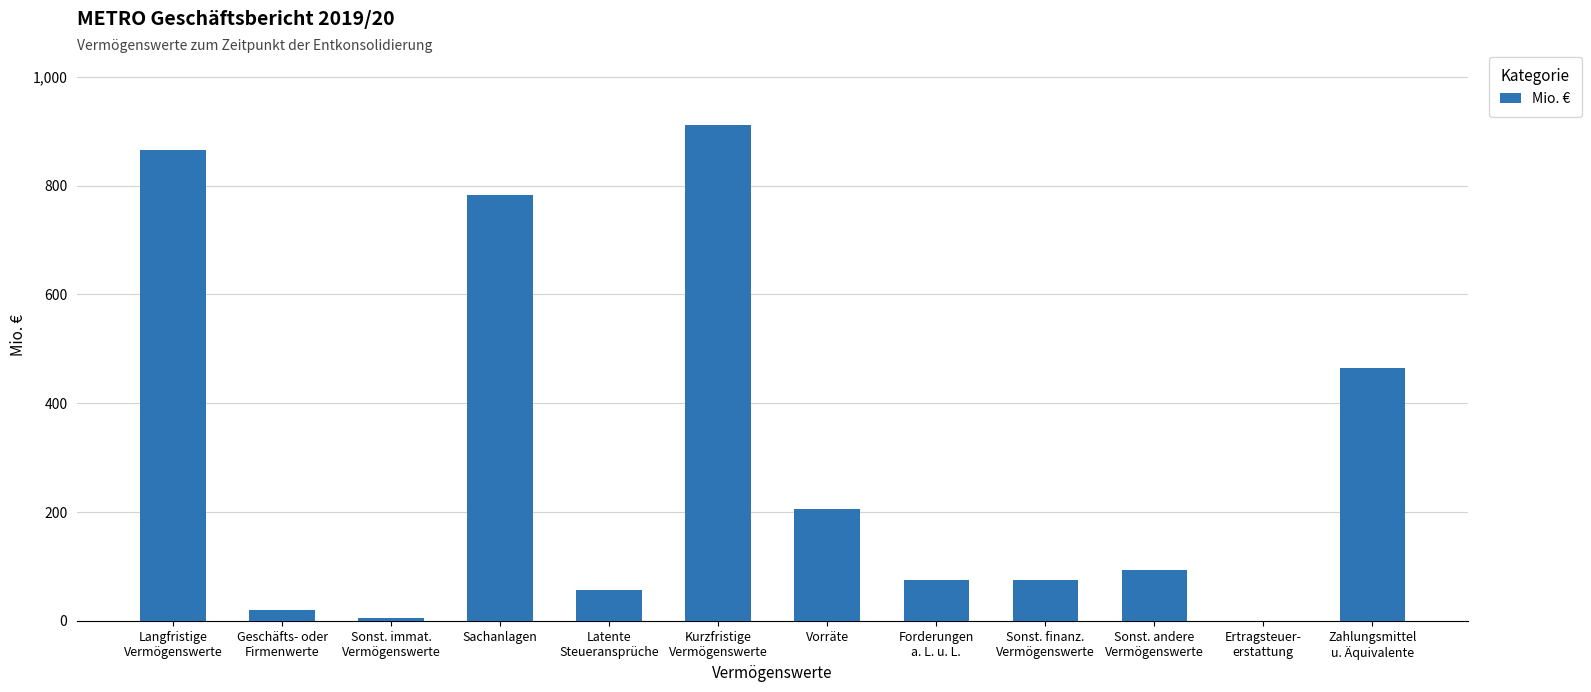

Are the bars grouped side by side (vs. stacked)?

No